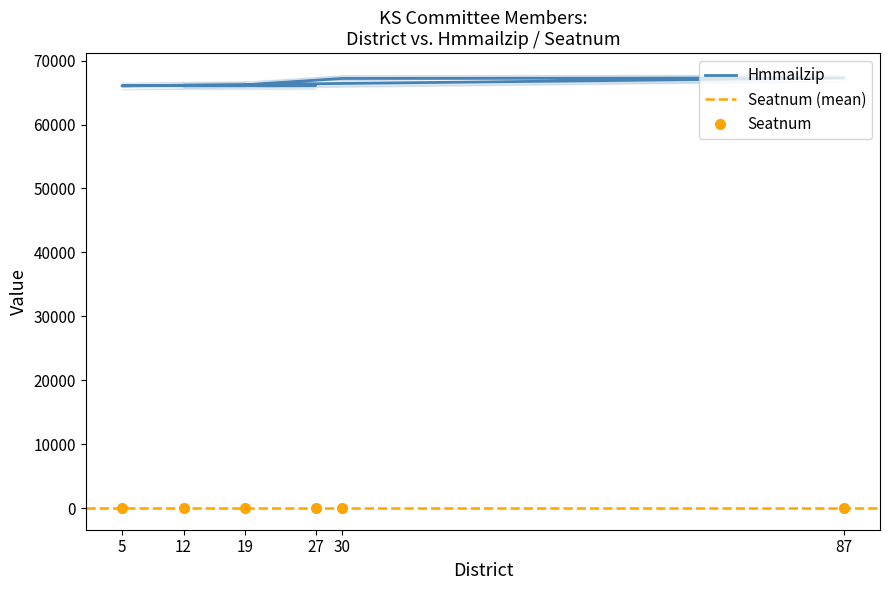

Between 5 and 27, which is larger?

27